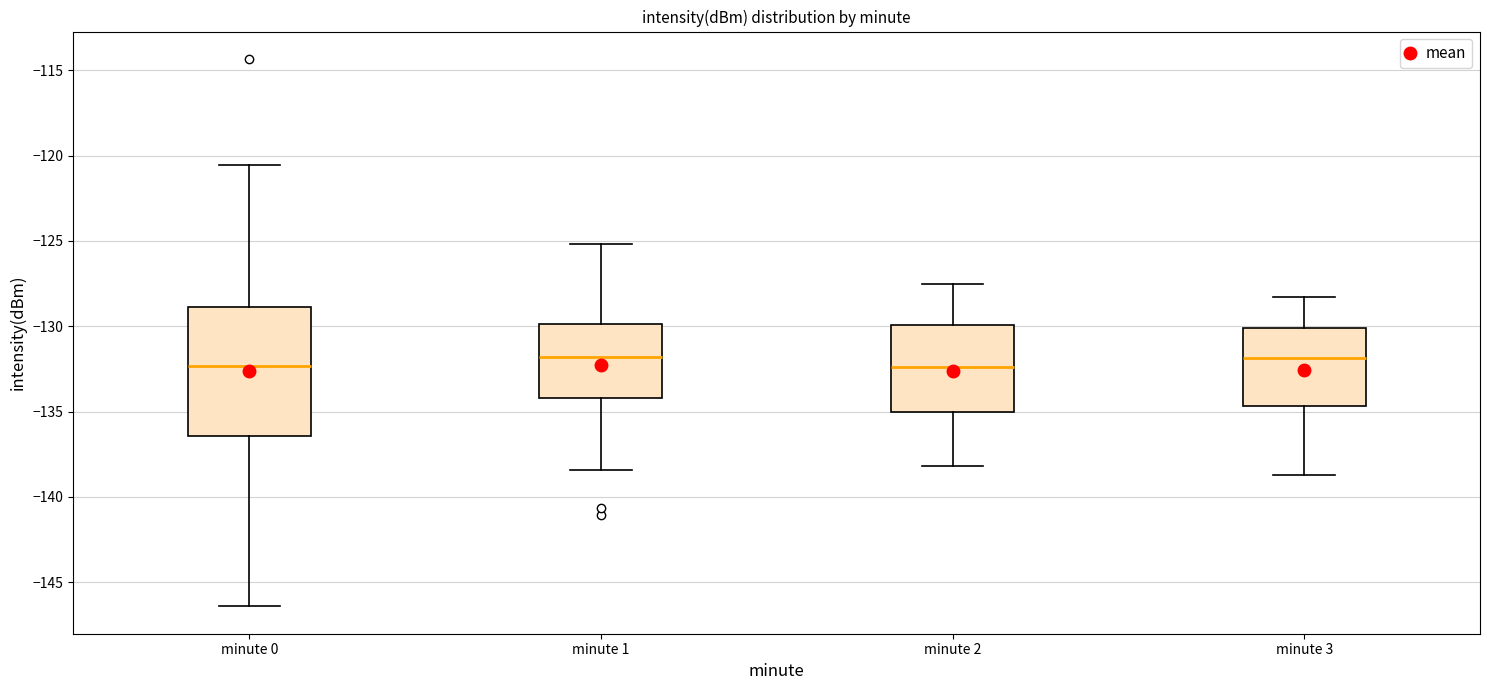

Which box is the tallest, from its lower edge to its upper edge?

minute 0